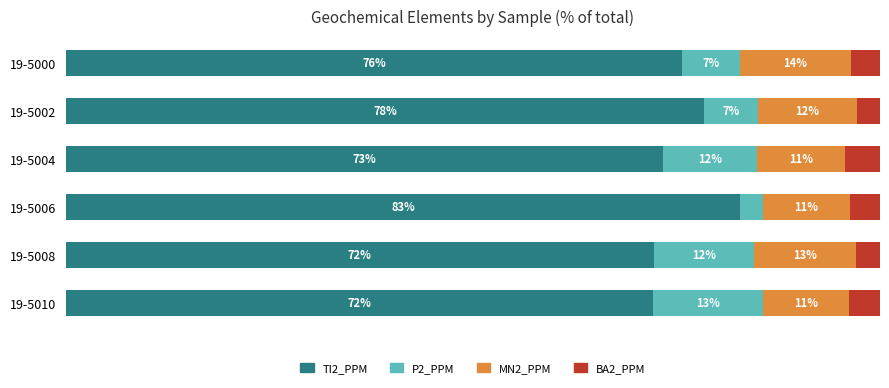

List the labels in order of BA2_PPM value, smallest first.

1, 4, 0, 3, 5, 2